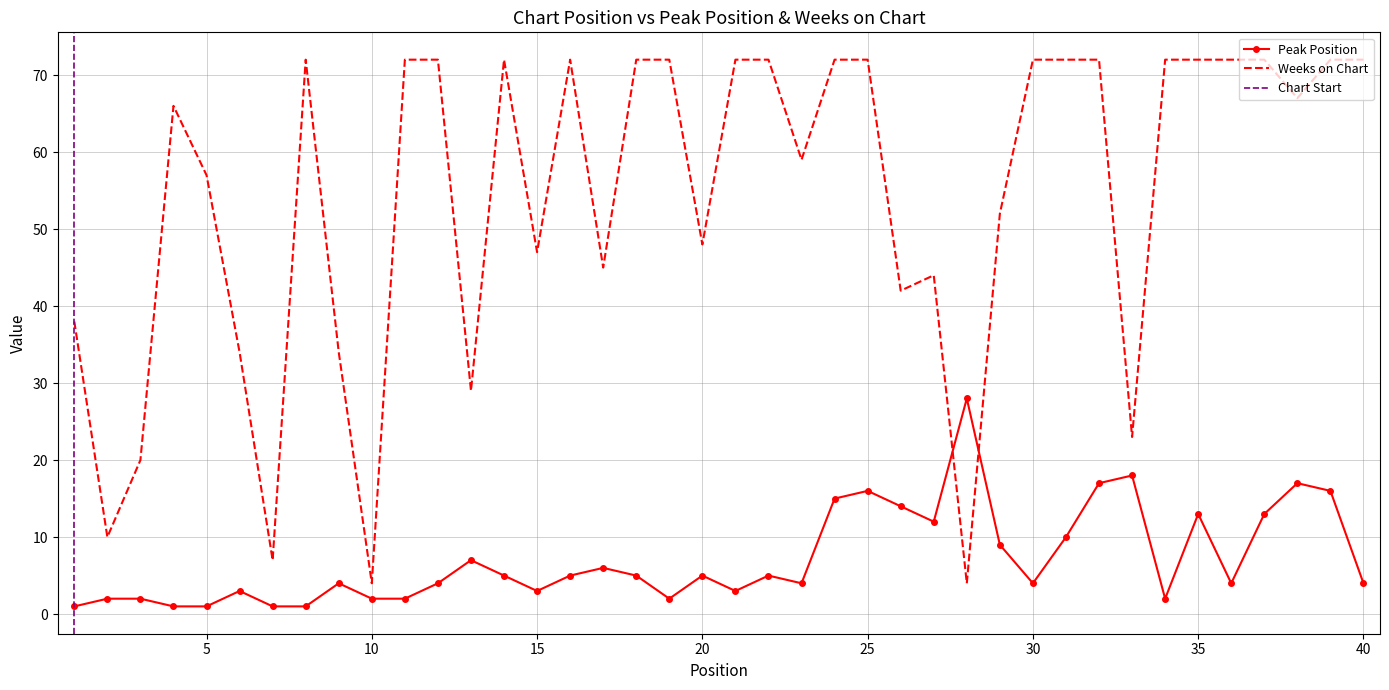

What is the highest value of the Weeks on Chart series?

72